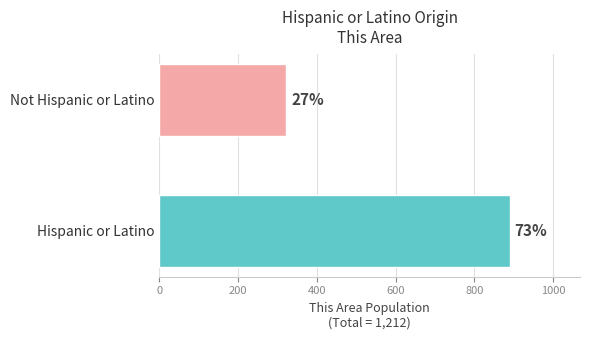

How many bars are there in total?

2